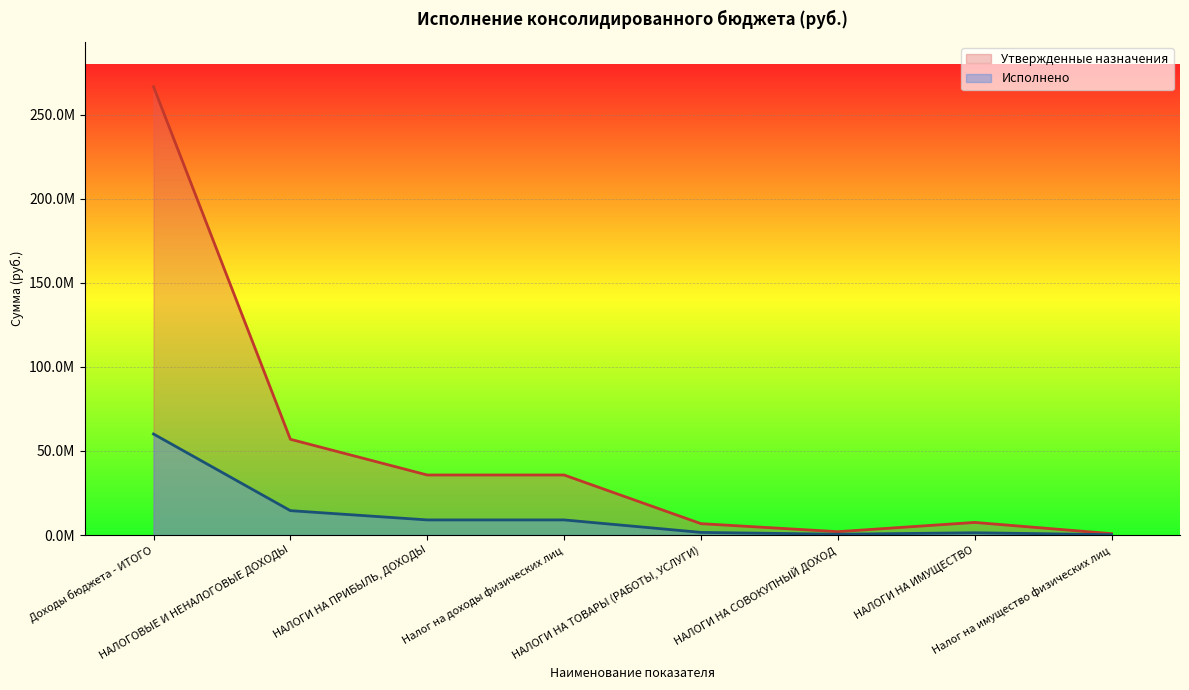

What is the difference between the highest and lowest values at НАЛОГИ НА ИМУЩЕСТВО?

6135021.5